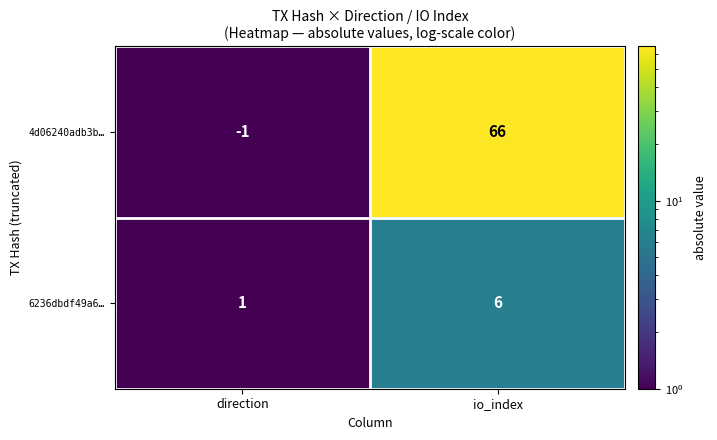

What is the difference between the 6236dbdf49a6… values at direction and io_index?

5